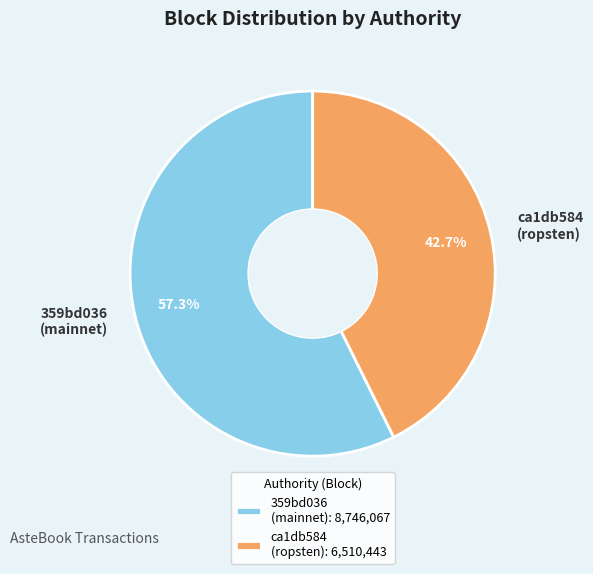

Which has a higher value, 359bd036 (mainnet) or ca1db584 (ropsten)?

359bd036 (mainnet)